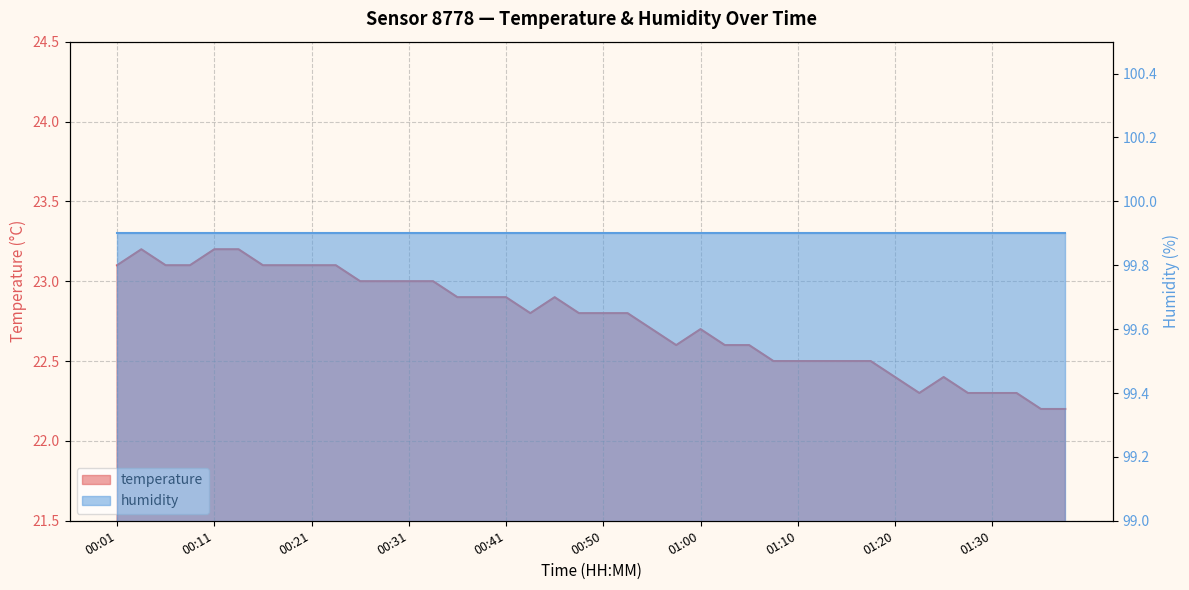

What is the maximum value shown in the chart?

23.2